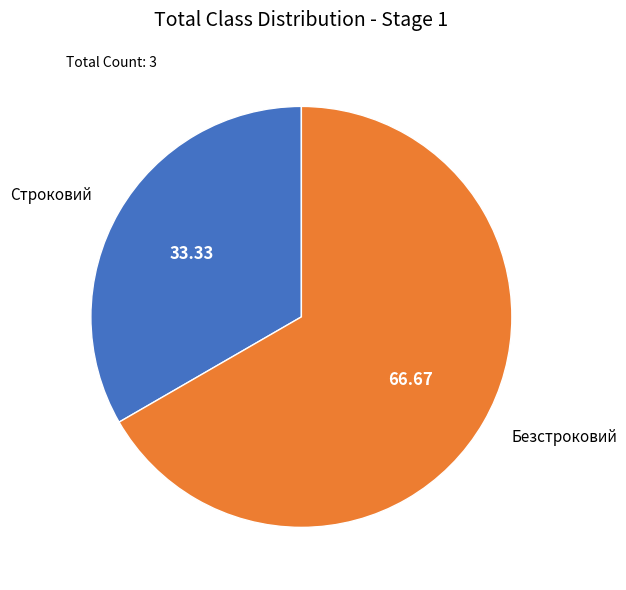

Do Строковий and Безстроковий together represent more than half of the pie?

Yes